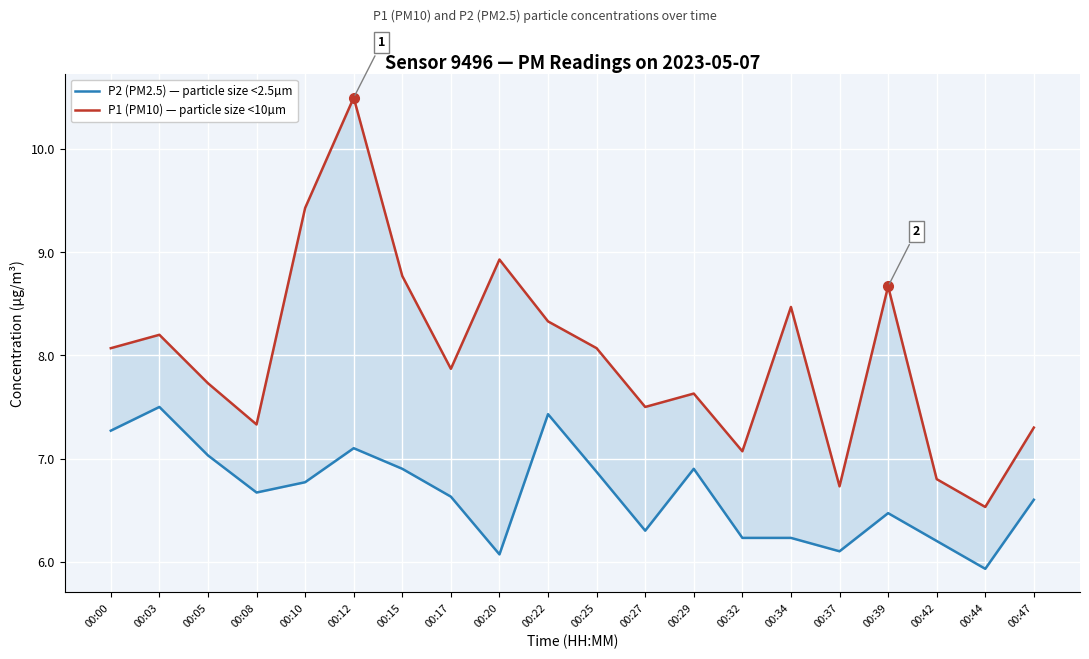

How many interior local valleys does the P1 (PM10) — particle size <10µm series have?

6